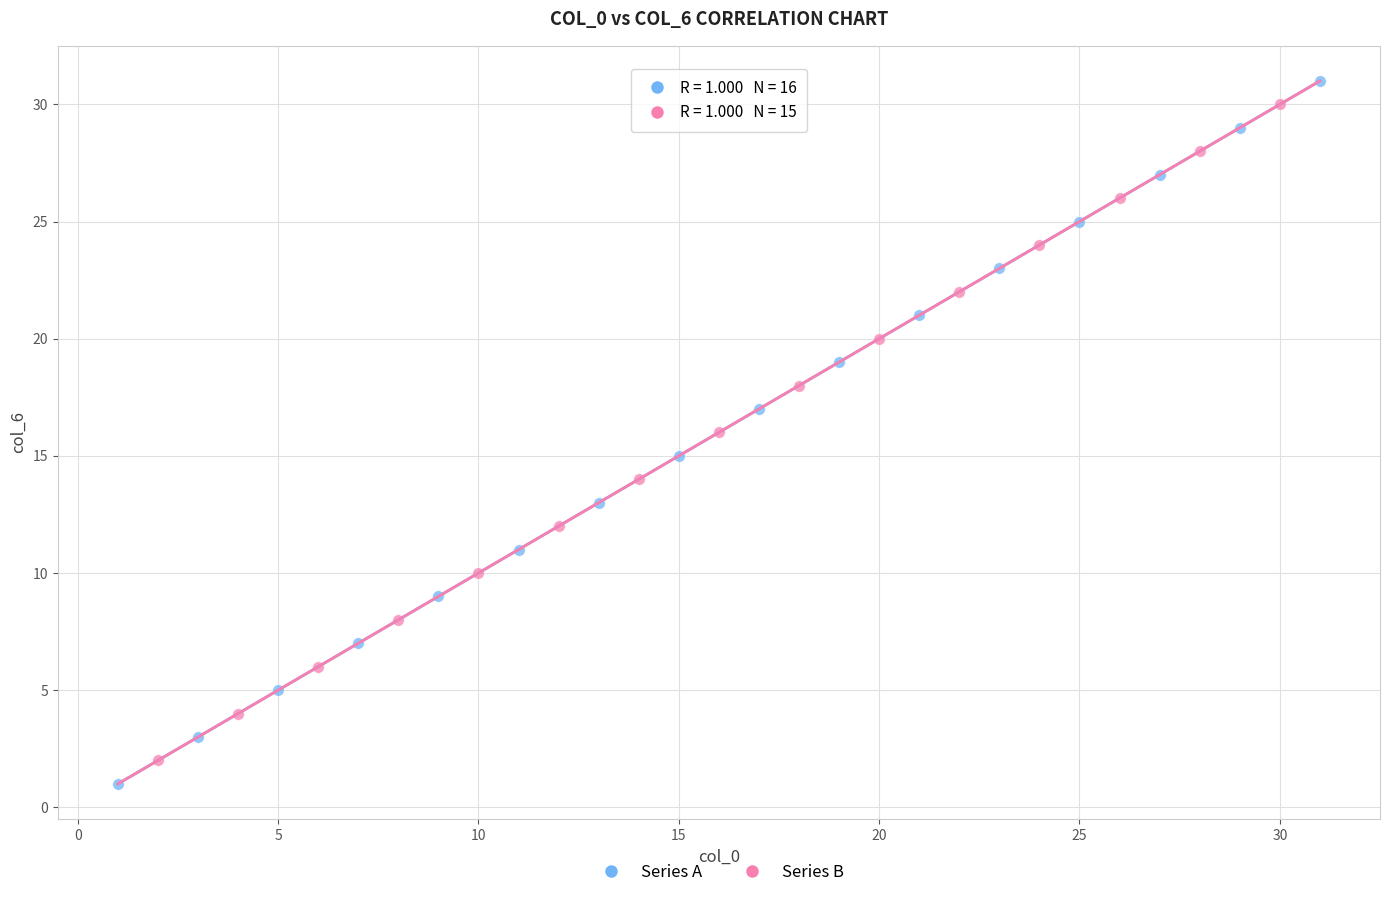

Which series has the widest spread of Y values?

Series A